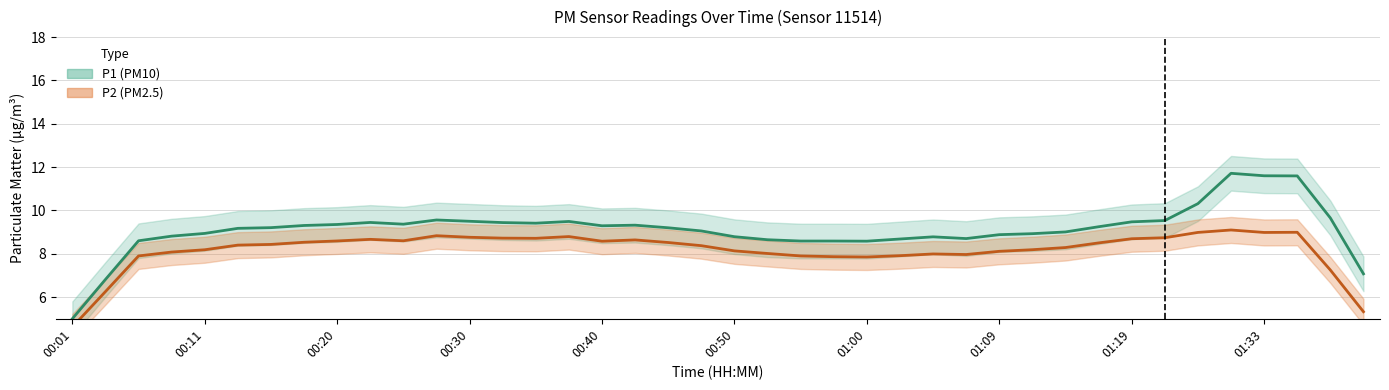

What is the difference between the highest and lowest values at 00:15?

0.7